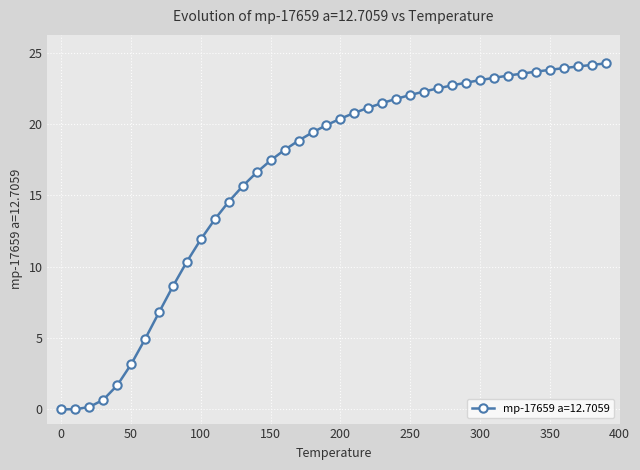

What is the value of the 17th point from the left?

18.2